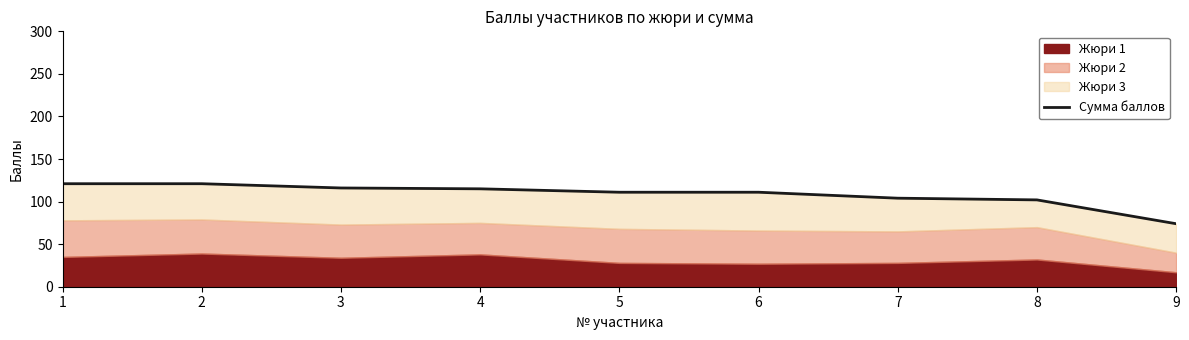

What is the sum of all values?

975